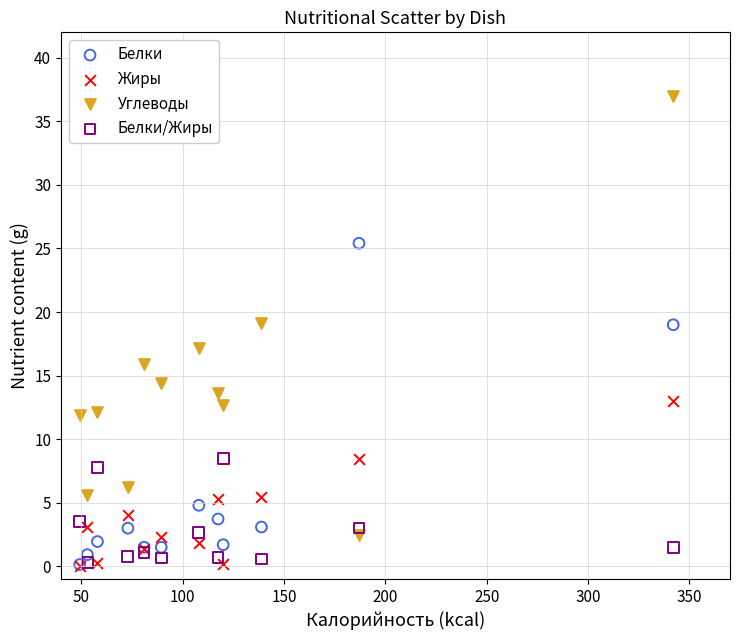

What are all the series names shown in the legend?

Белки, Жиры, Углеводы, Белки/Жиры